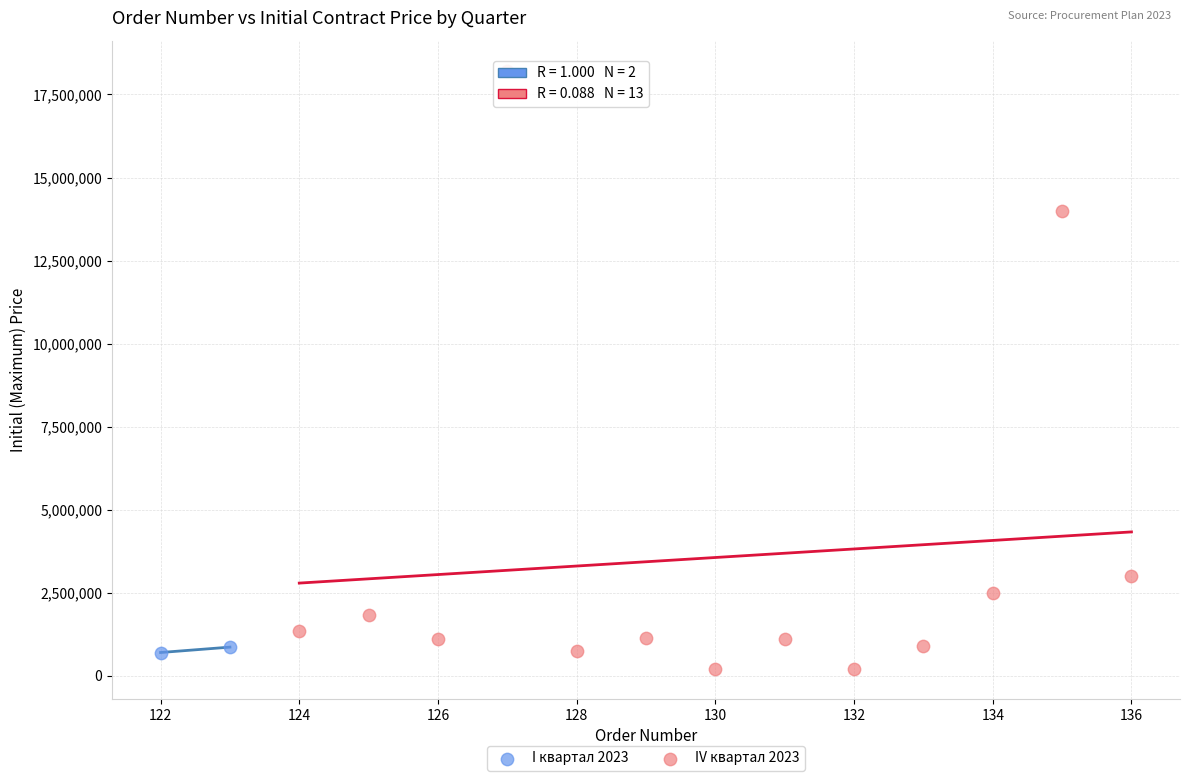

Which series reaches the maximum Y coordinate?

IV квартал 2023